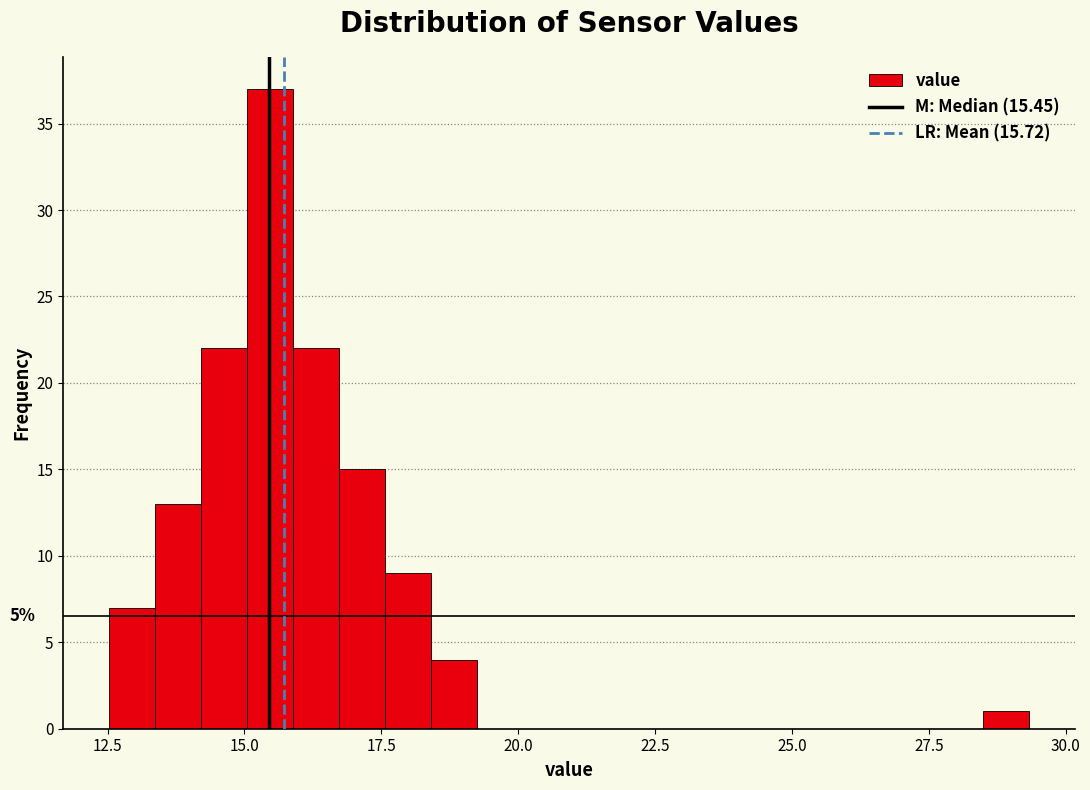

Read against the x-axis, roughly where is the centre of the tallest bar?

15.5